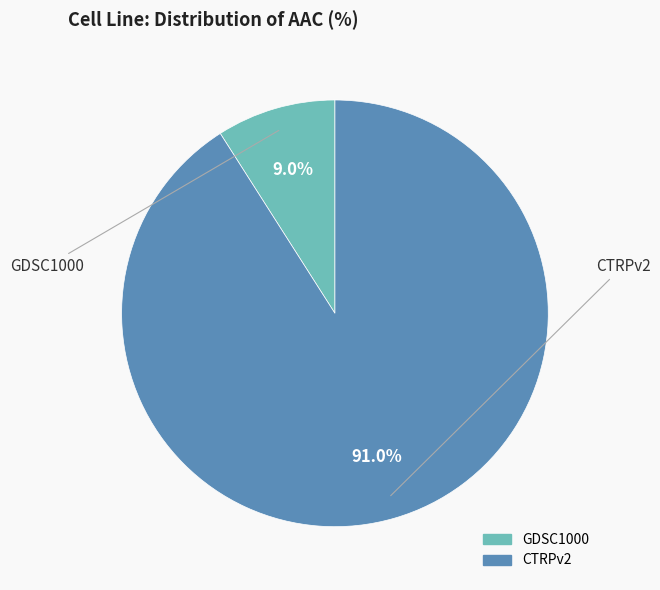

Do GDSC1000 and CTRPv2 together represent more than half of the pie?

Yes